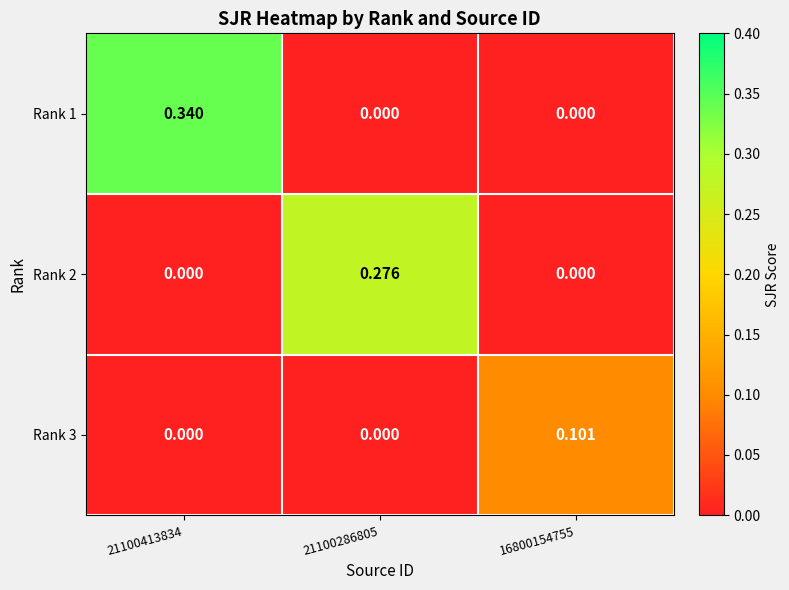

Is the value of Rank 1 at 21100286805 greater than the value of Rank 3 at 16800154755?

No